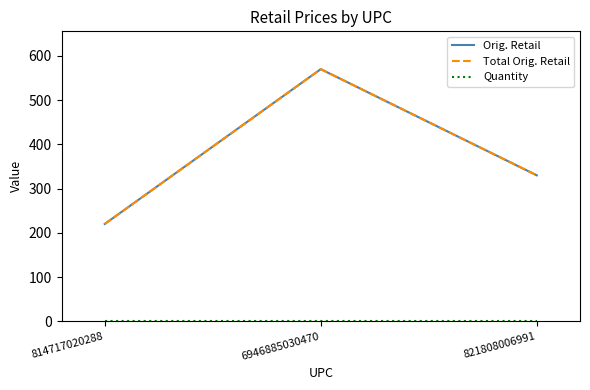

Is this an area chart (filled region under the line)?

No